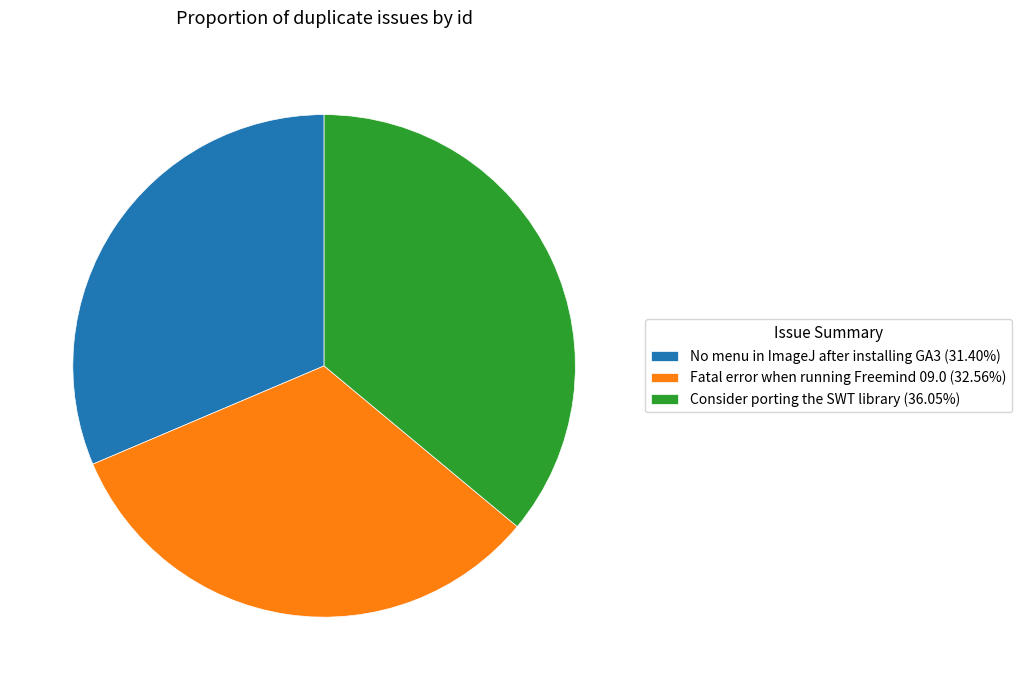

Approximately how many times larger is the value at Fatal error when running Freemind 09.0 (32.56%) compared to No menu in ImageJ after installing GA3 (31.40%)?

1.0